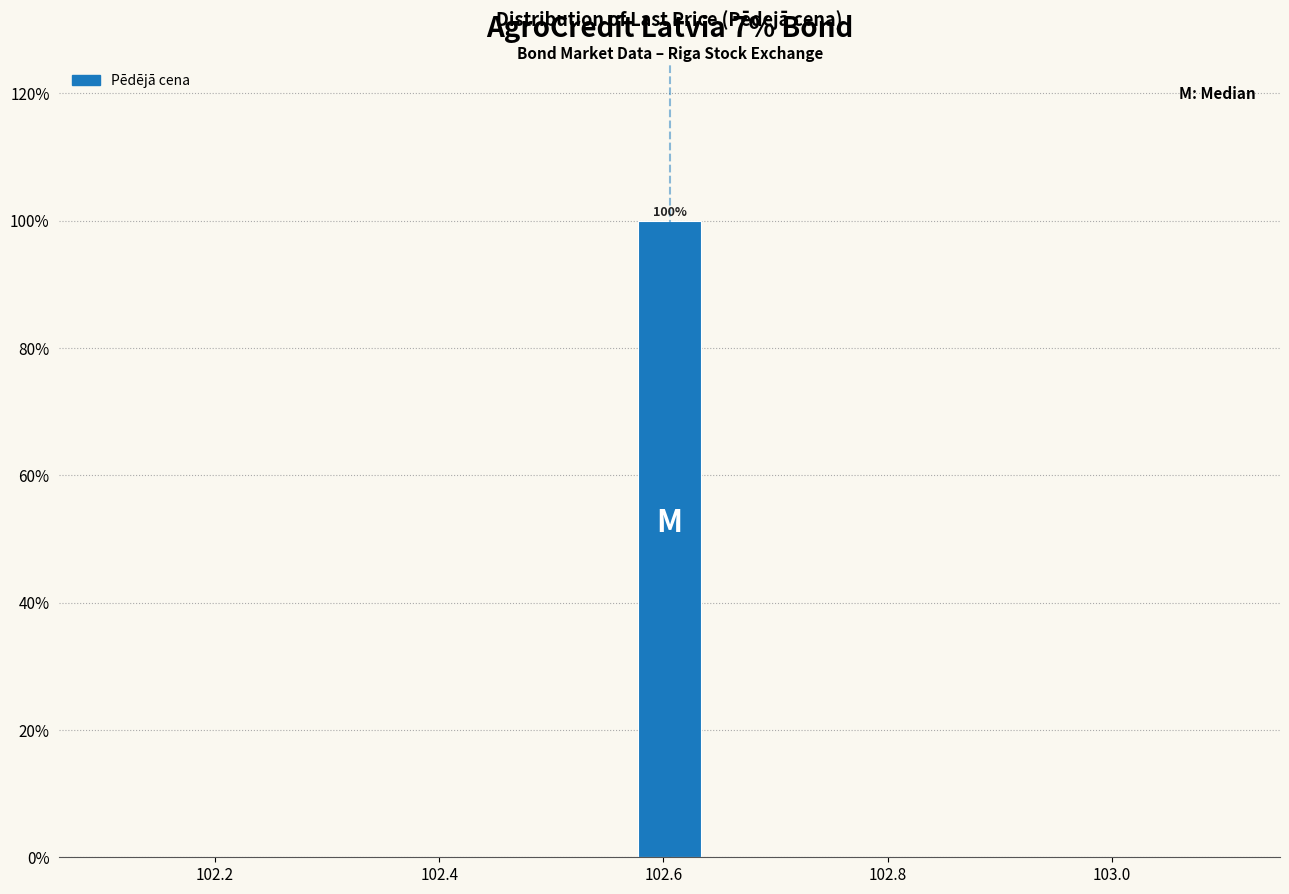

Read against the x-axis, roughly where is the centre of the tallest bar?

102.60